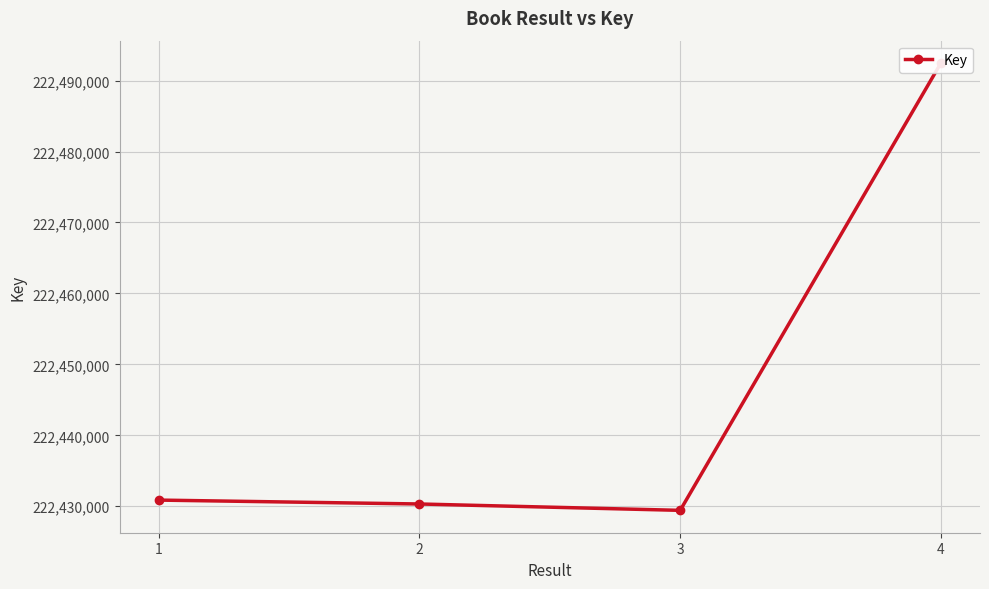

What is the change in value from 1 to 2?

-549